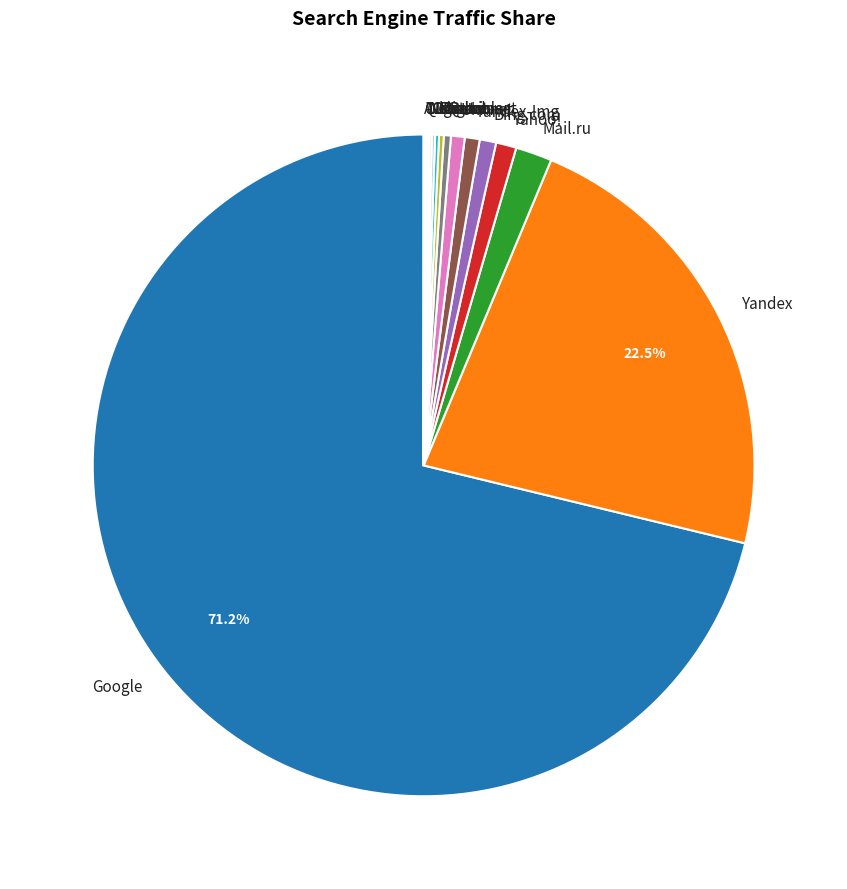

Which slice represents more than half of the pie?

Google